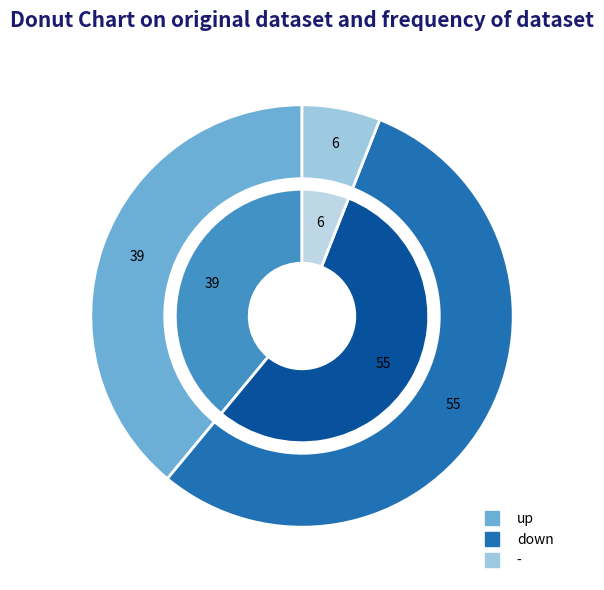

To the nearest percent, what percentage of the pie is -?

6%